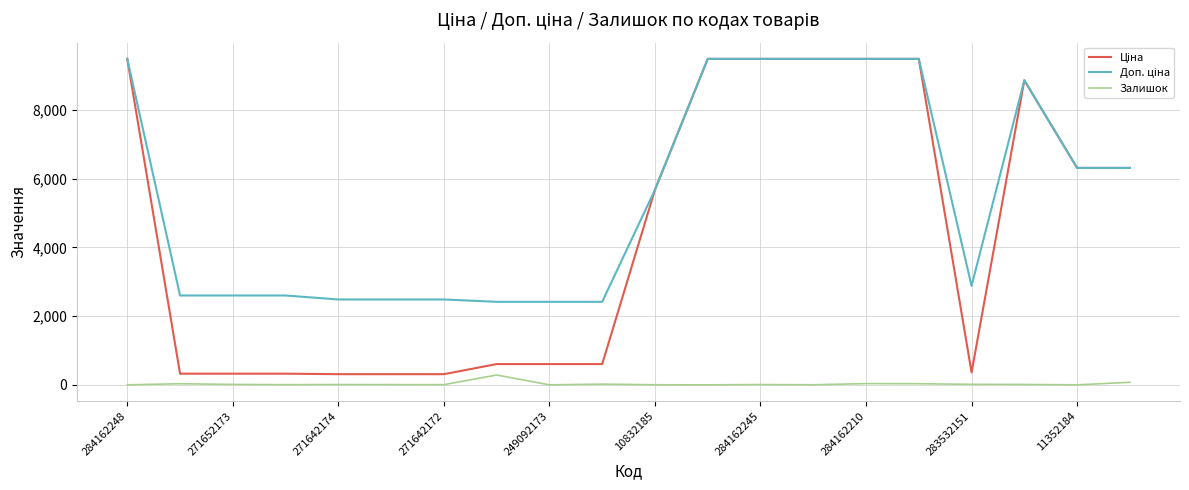

What is the highest value of the Залишок series?

286.0